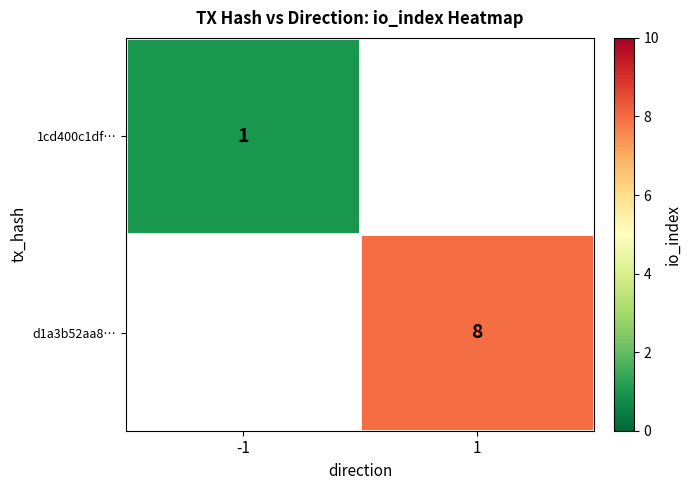

The d1a3b52aa8… series shows 8 at 1. True or false?

True